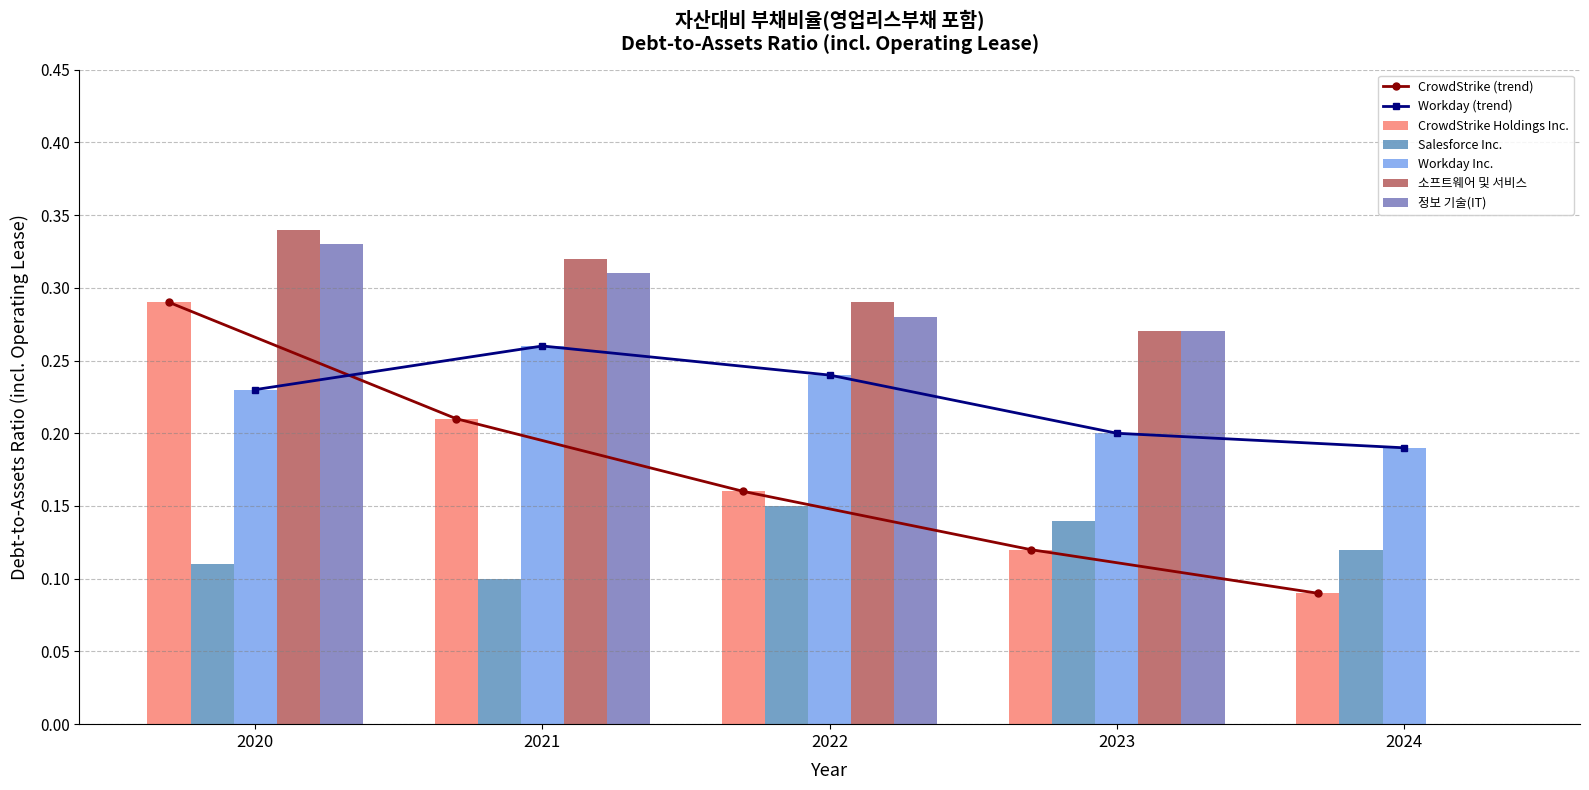

True or false: Salesforce Inc. has a value of 0.1 at 2021.

True